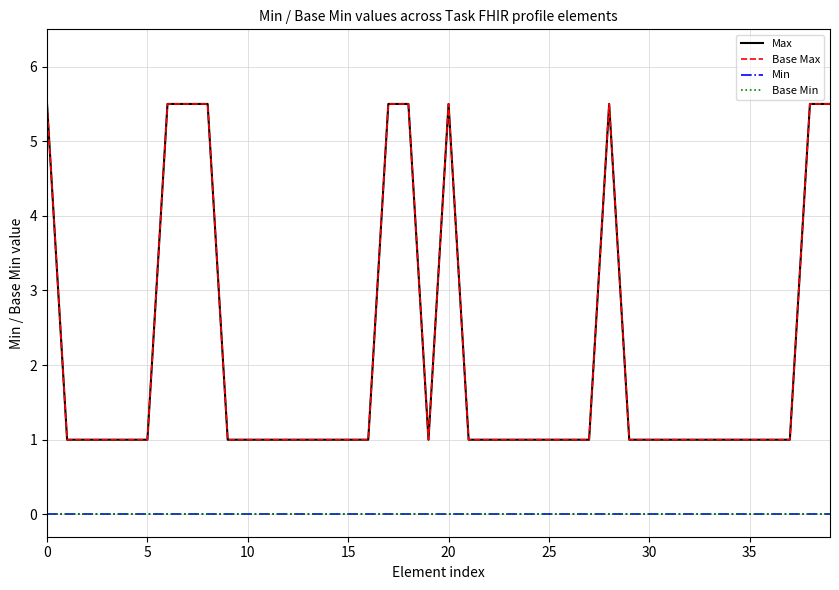

What is the label of the 26th point from the right?

14